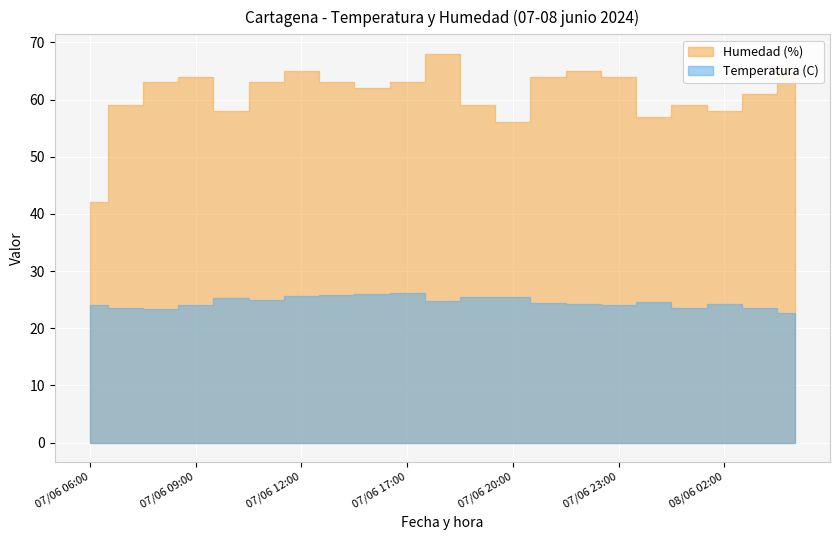

Which category has the lowest value in the Humedad (%) series?

07/06 06:00